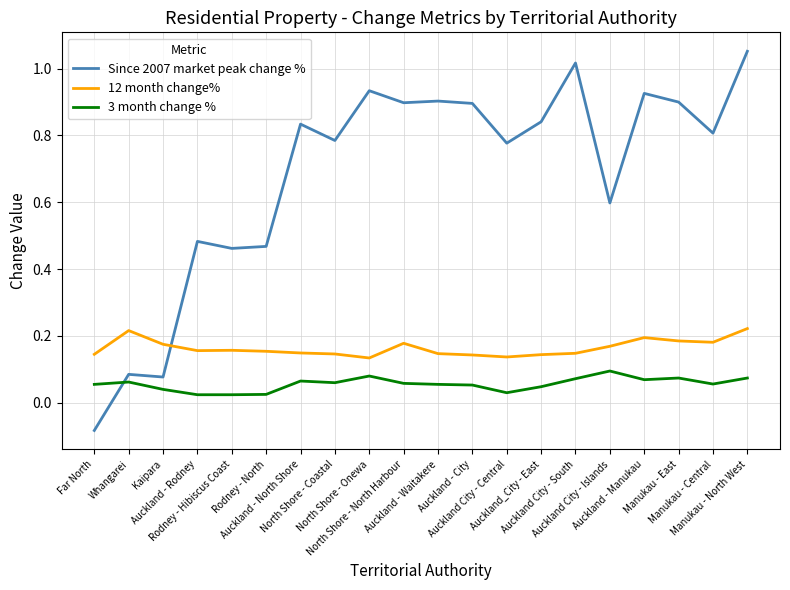

How many intersections are there between 12 month change% and Since 2007 market peak change %?

1